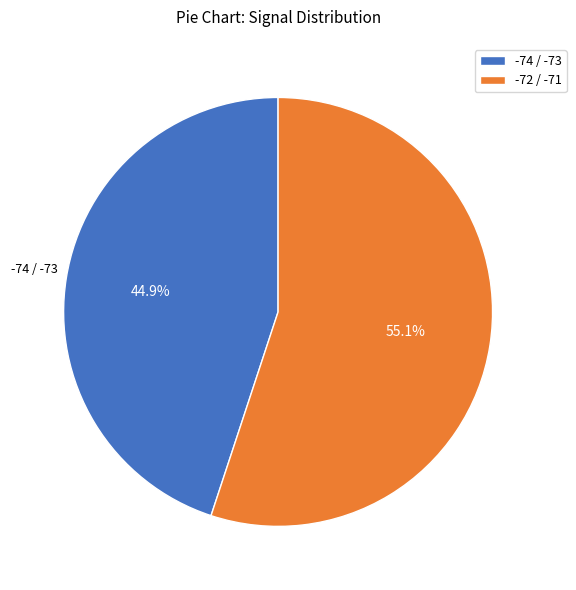

Is there any slice that represents more than half of the pie?

Yes